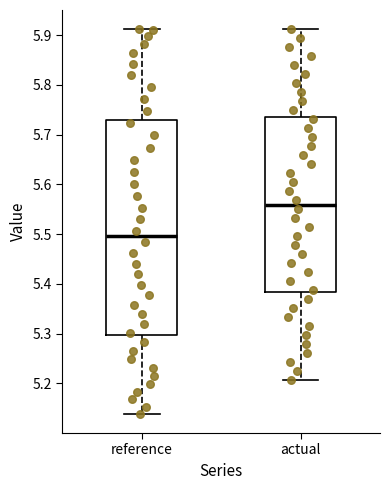

Where does the upper whisker of the box for actual end on the y-axis? The values are not printed on the chart, so give them approximately, as read against the axis.

5.91